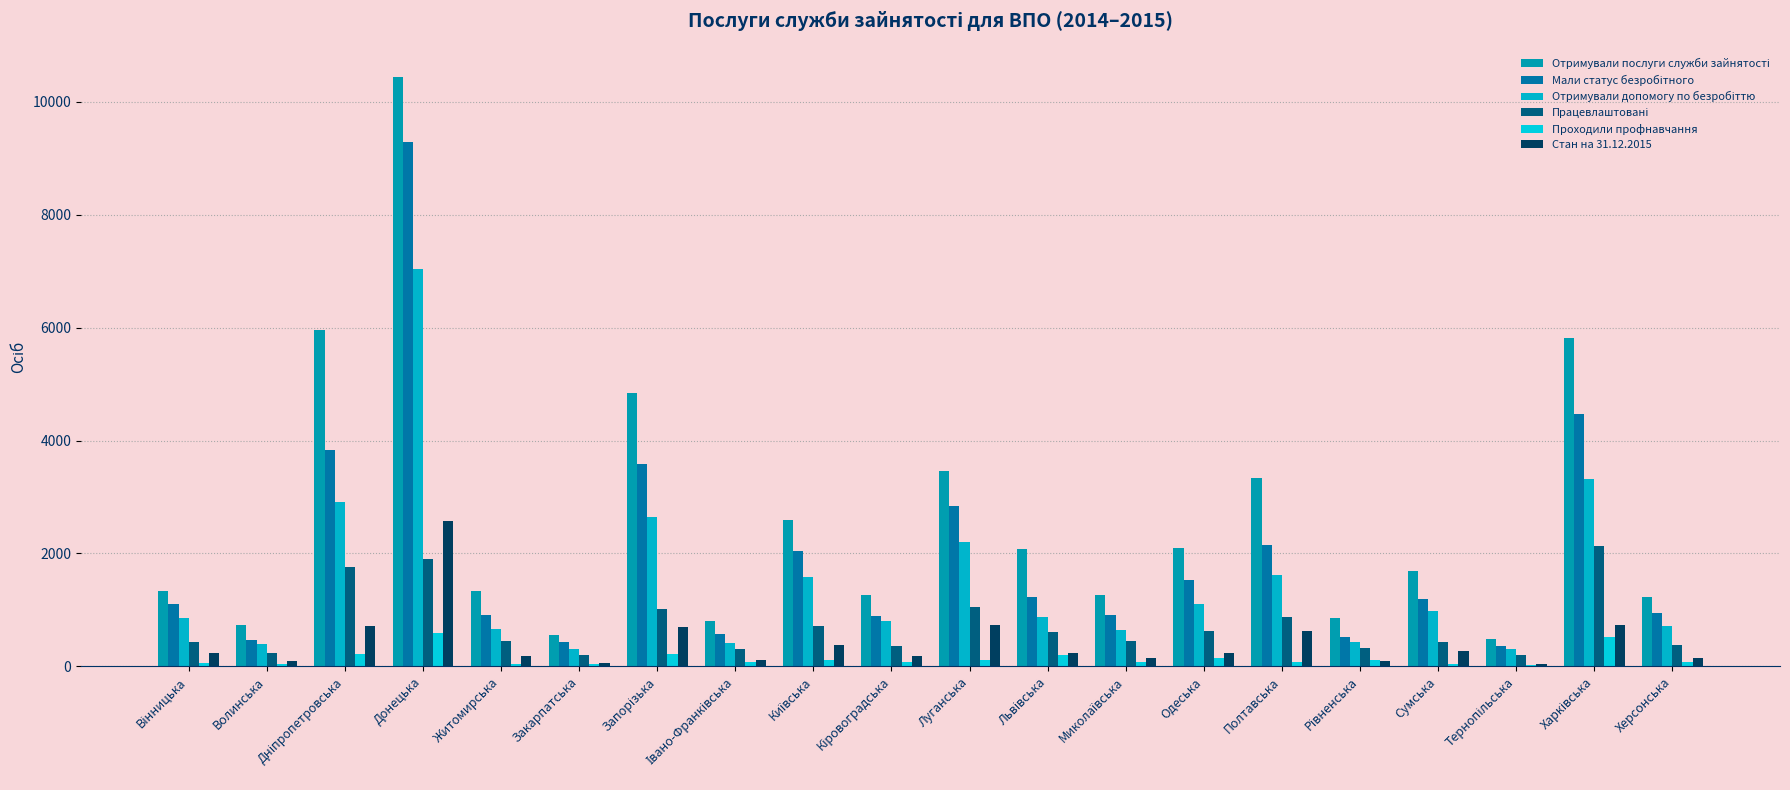

How many groups of bars are there?

20